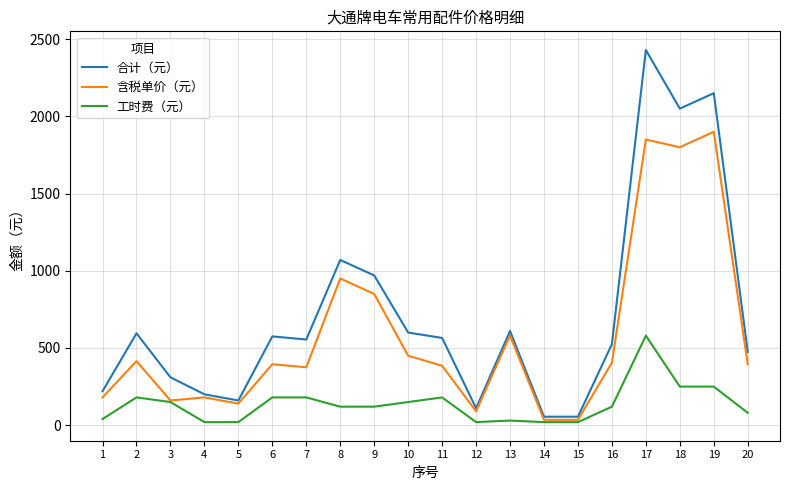

The value of 合计（元） at 5 is 160. True or false?

True